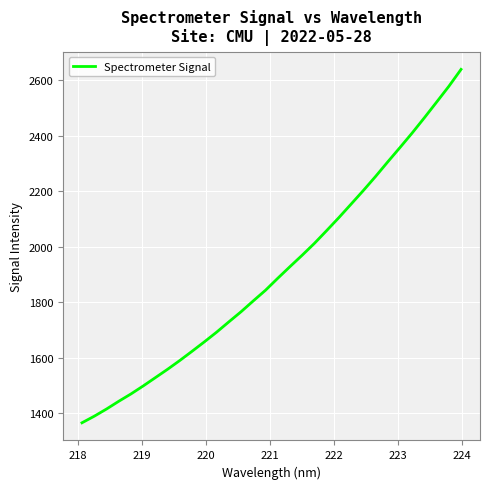

What is the difference between the maximum and minimum values?

1274.1